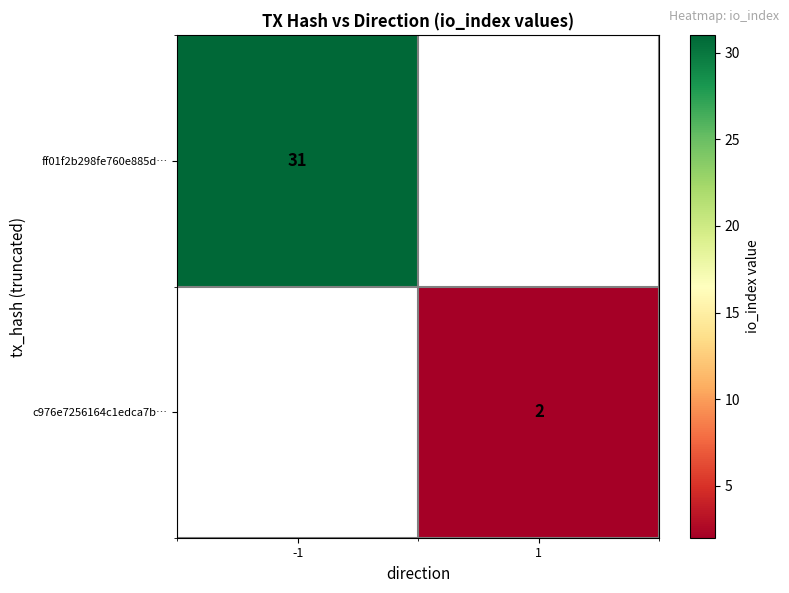

The value of c976e7256164c1edca7b… at 1 is 3. True or false?

False